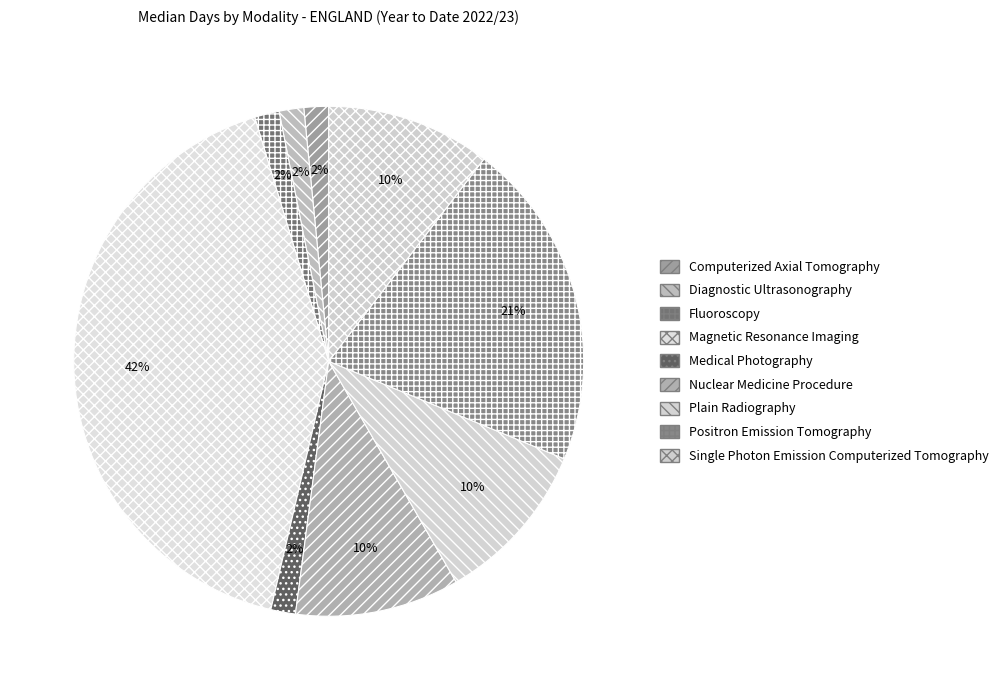

Between Positron Emission Tomography and Medical Photography, which is larger?

Positron Emission Tomography